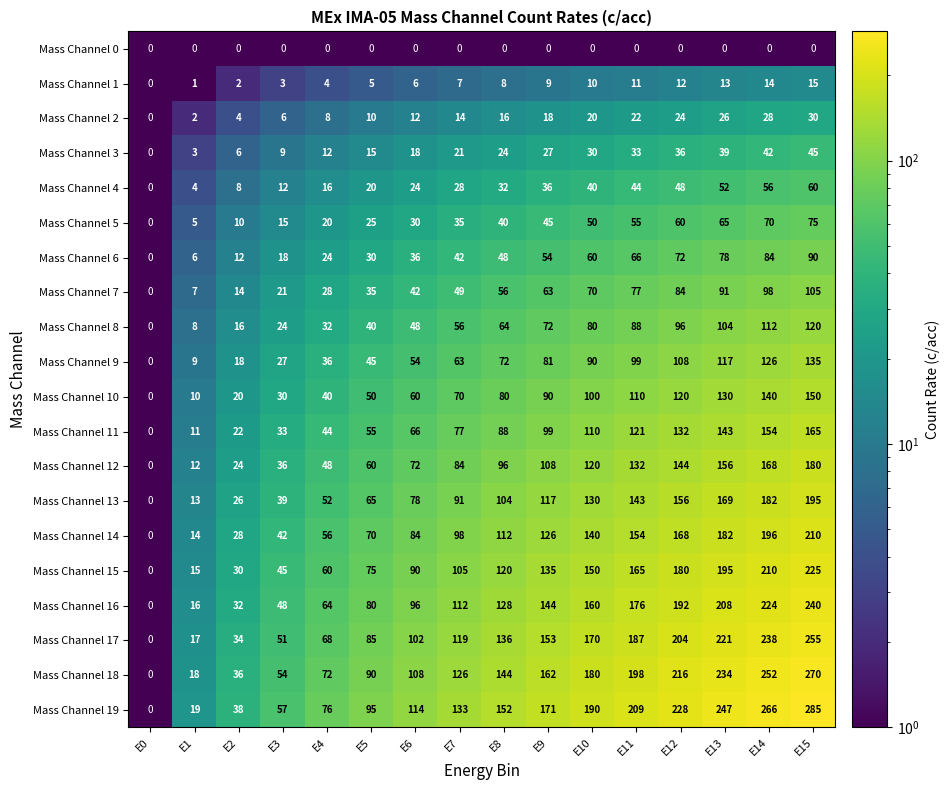

What is the difference between the Mass Channel 3 values at E6 and E7?

3